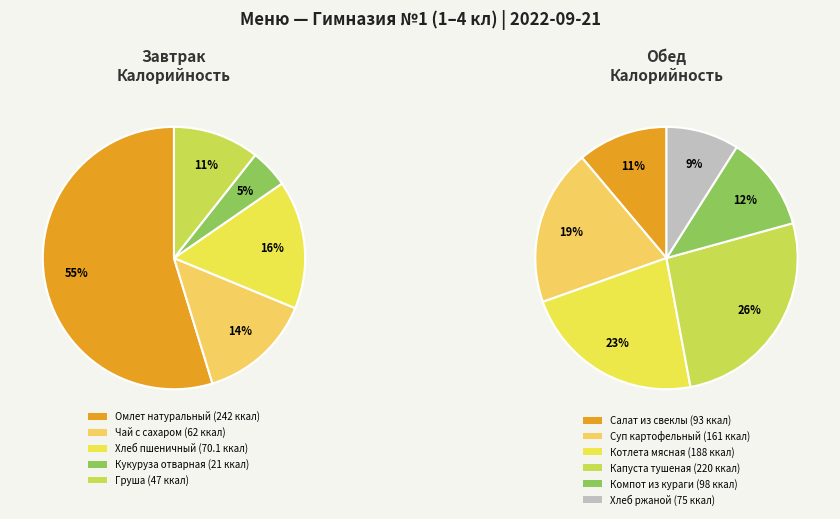

Which has a higher value, Хлеб пшеничный or Компот из кураги?

Компот из кураги